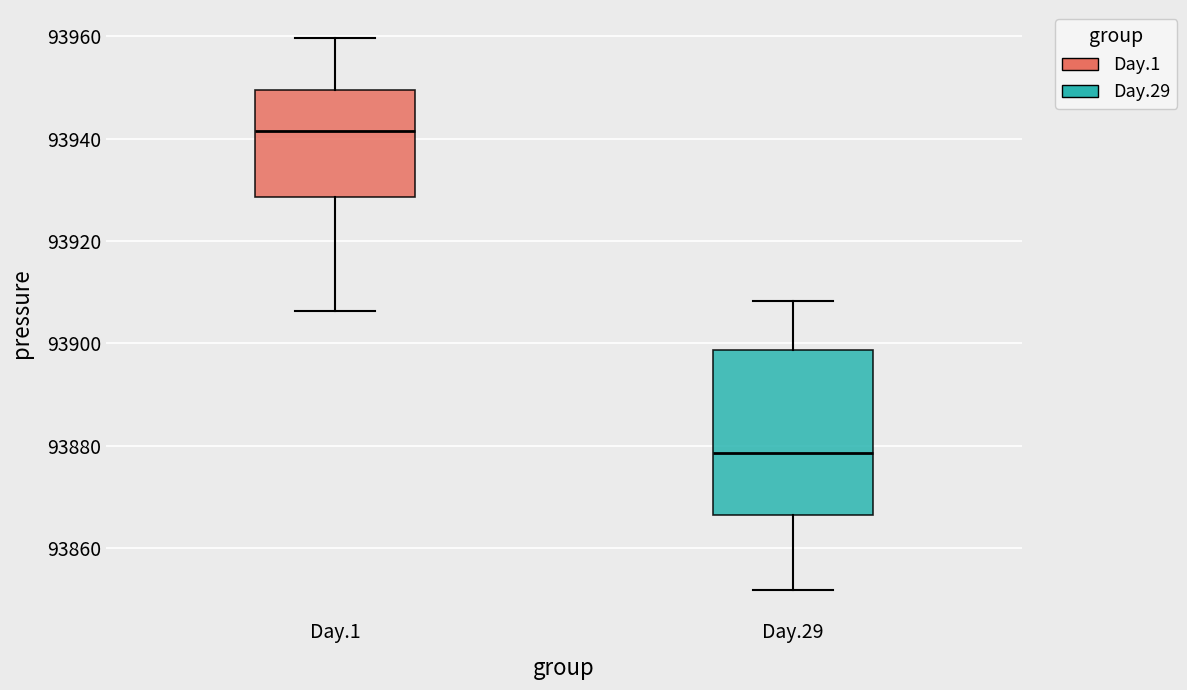

Which box has the highest median line?

Day.1